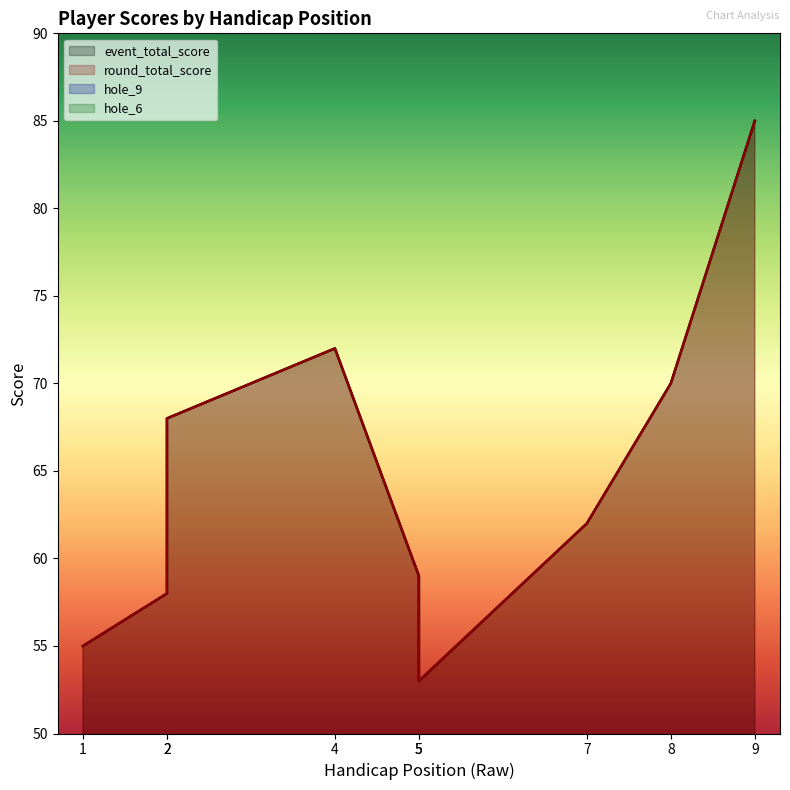

The round_total_score series shows 55 at 1. True or false?

True